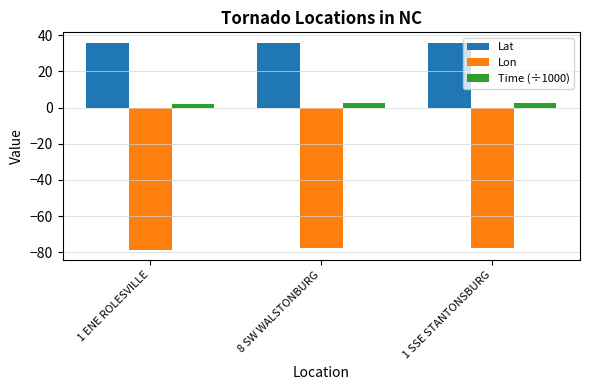

What is the difference between the highest and lowest values at 1 SSE STANTONSBURG?

113.4